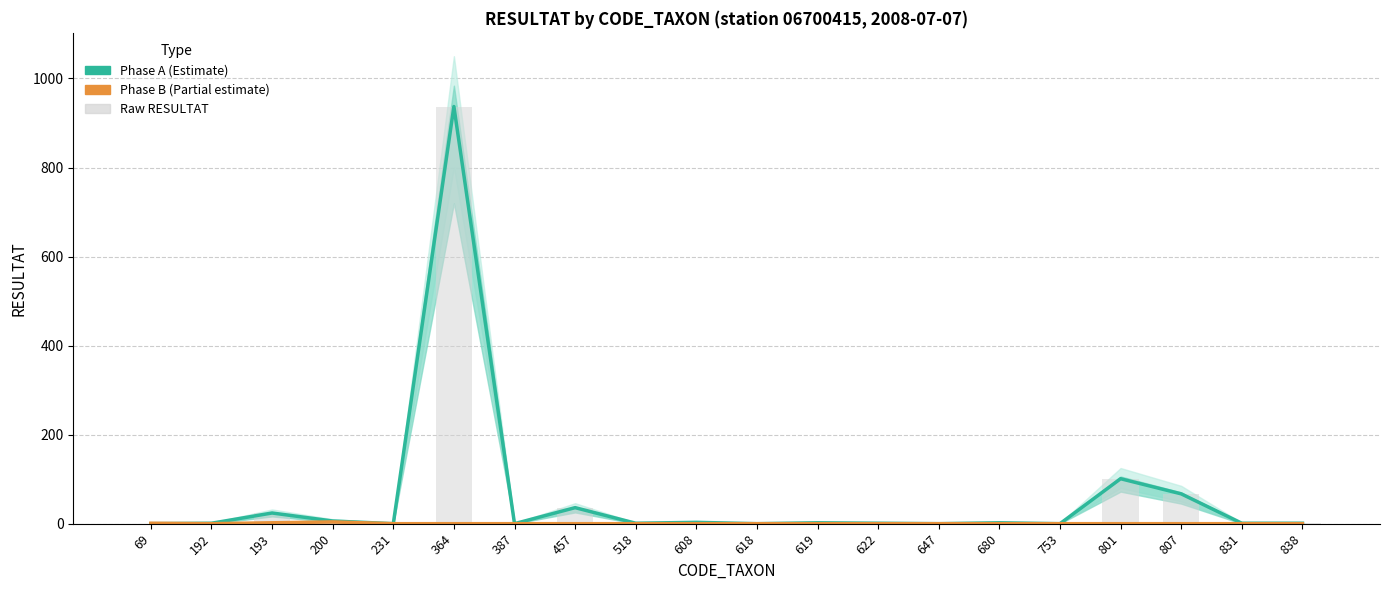

At which label does Raw count (Phase A) first exceed 1?

193